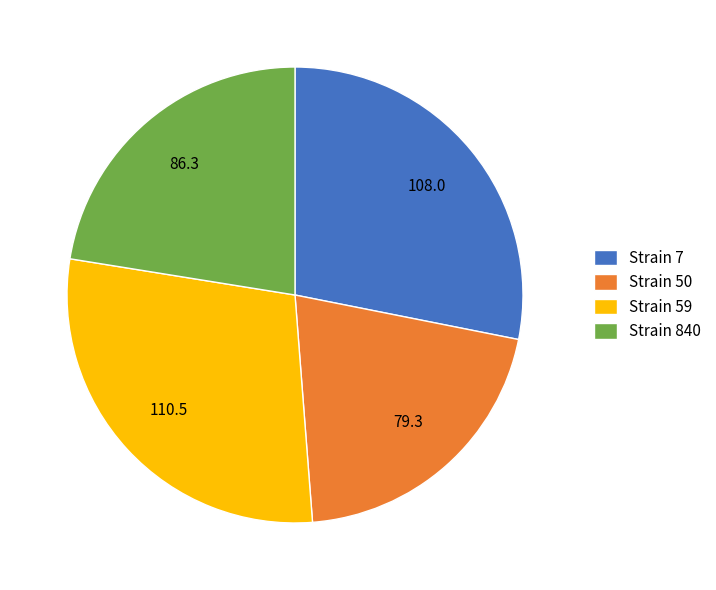

Approximately how many times larger is the value at Strain 59 compared to Strain 840?

1.3